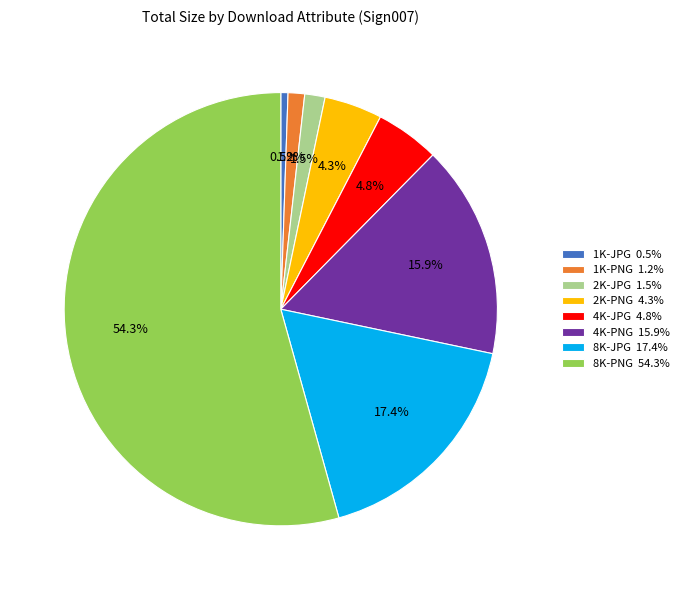

Between 2K-PNG and 8K-PNG, which is larger?

8K-PNG